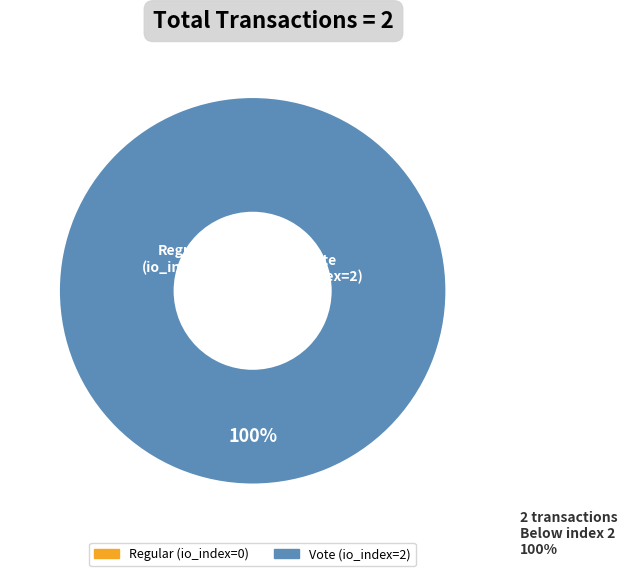

What percentage is the Vote (io_index=2) slice, to the nearest percent?

100%